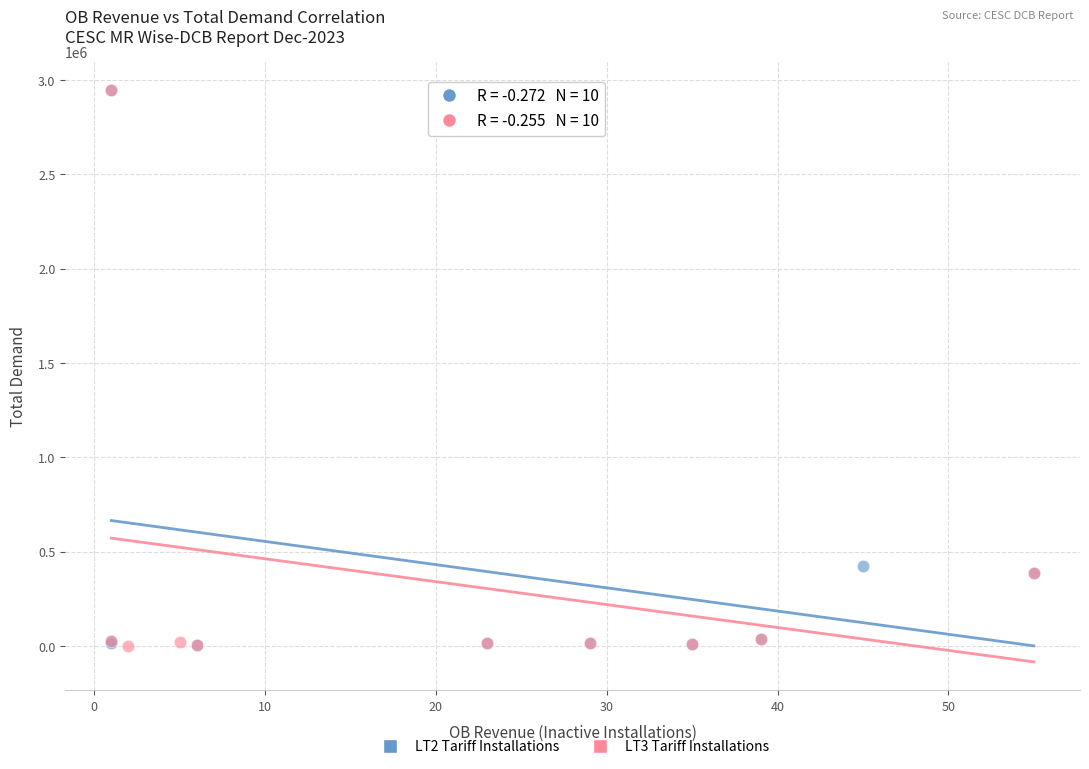

What are all the series names shown in the legend?

LT2 Tariff Installations, LT3 Tariff Installations